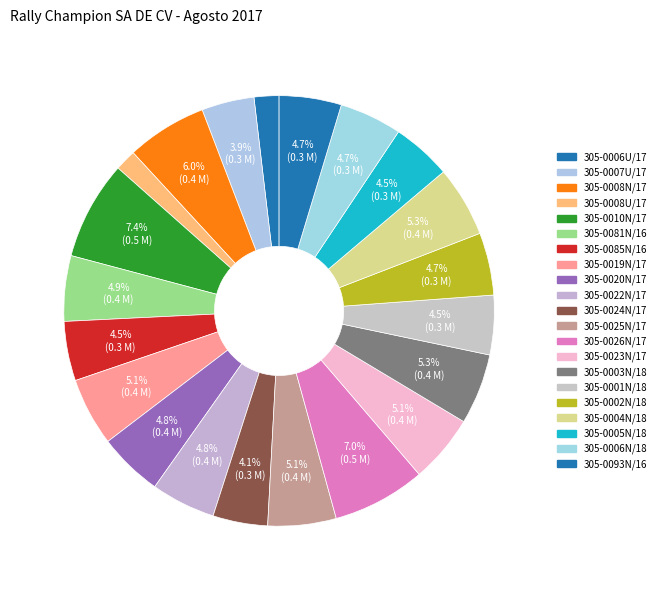

How many segments does this pie chart have?

21